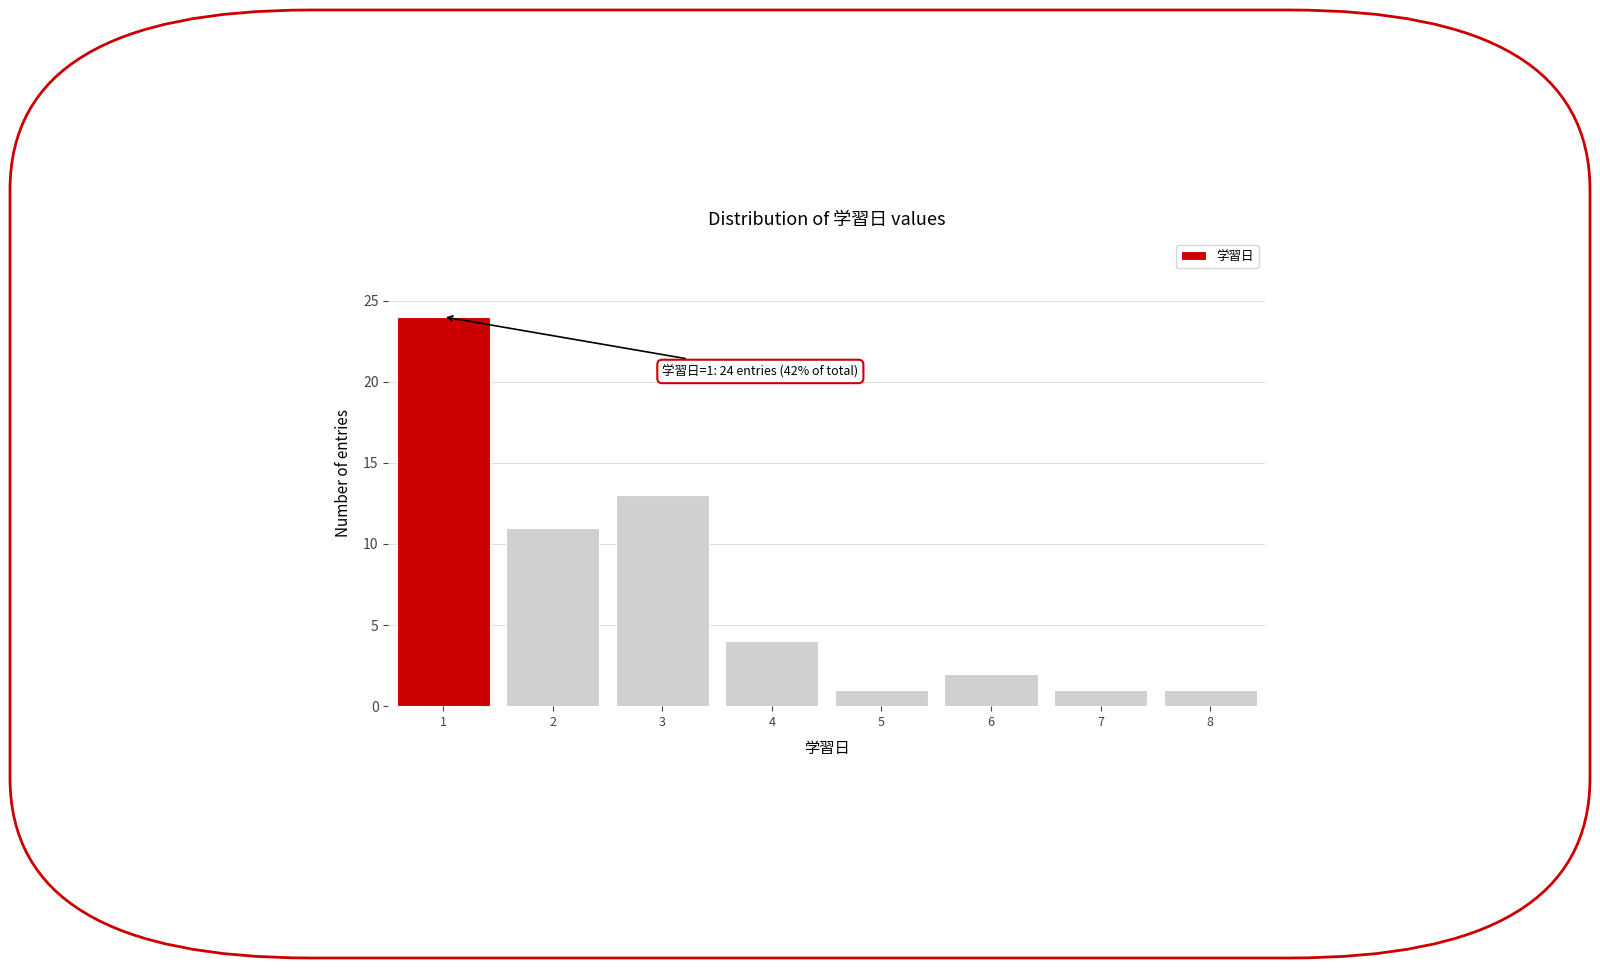

Over which range of the x-axis is the bar tallest?

0.5 to 1.5